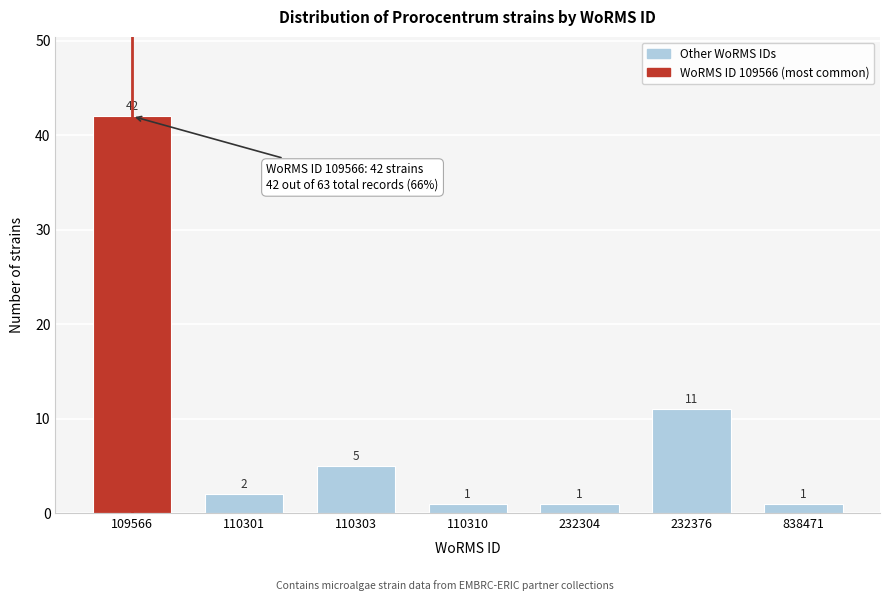

Reading right to left, list all the values displayed in this chart.

838471=1	232376=11	232304=1	110310=1	110303=5	110301=2	109566=42